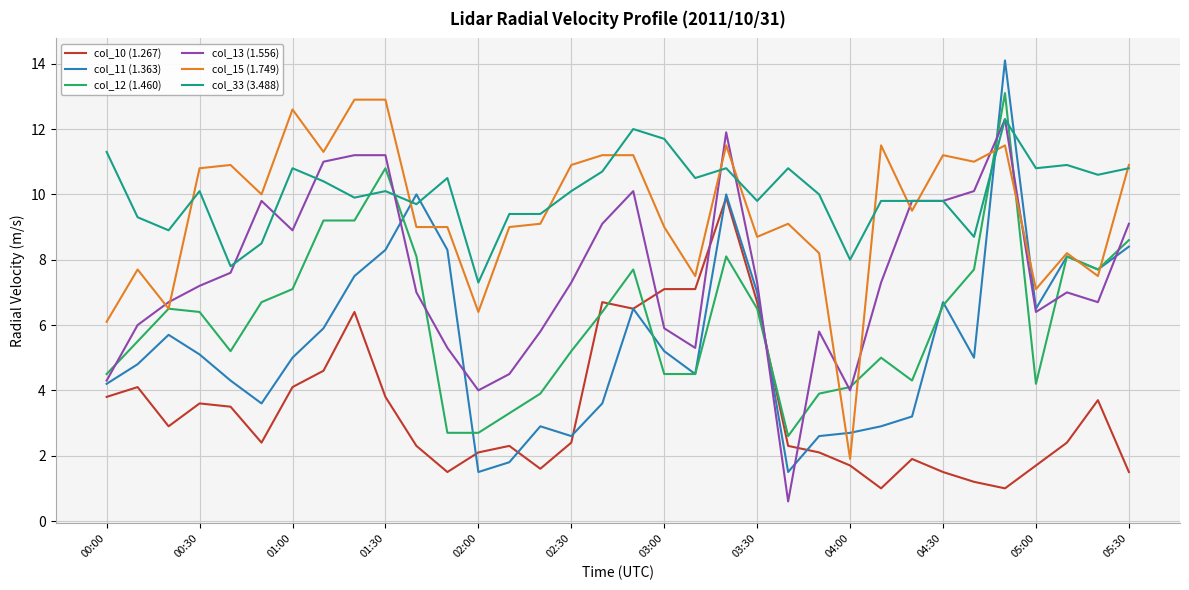

What is the greatest value displayed?

14.1